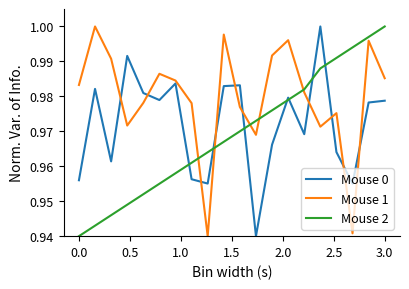

Which series has the largest total across all categories?

Mouse 1